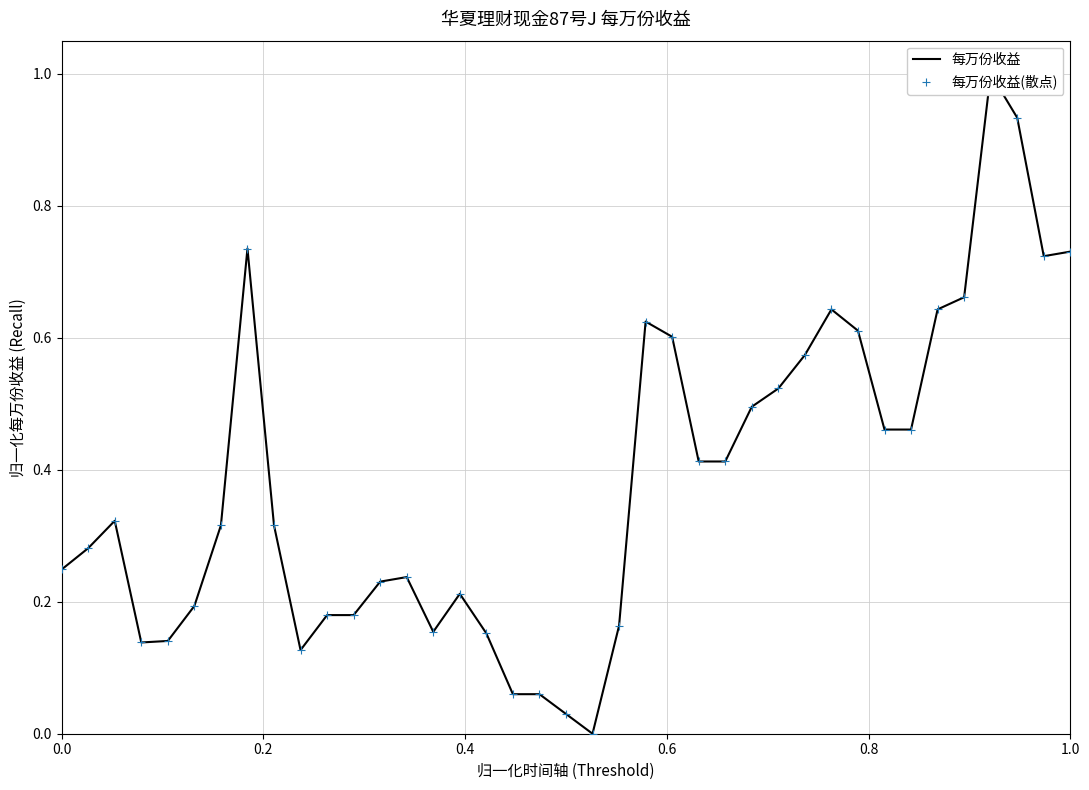

Is the value of 每万份收益(散点) at 18 greater than the value of 每万份收益 at 14?

No